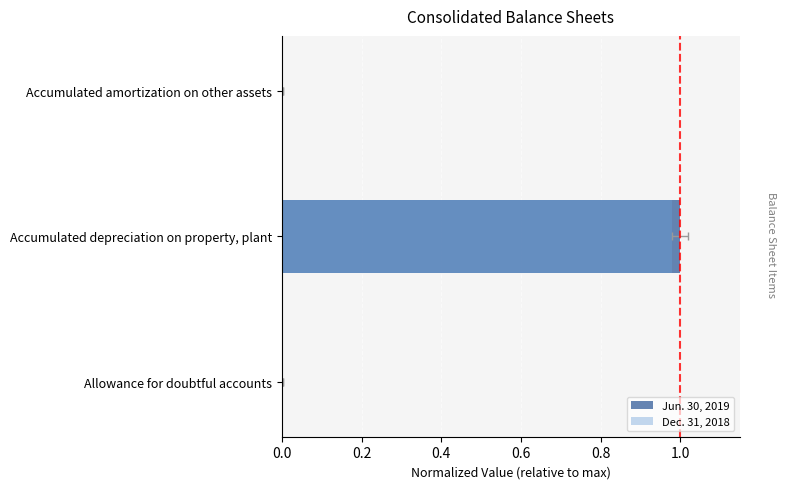

Rank the series by their maximum value, from highest to lowest.

Jun. 30, 2019, Dec. 31, 2018